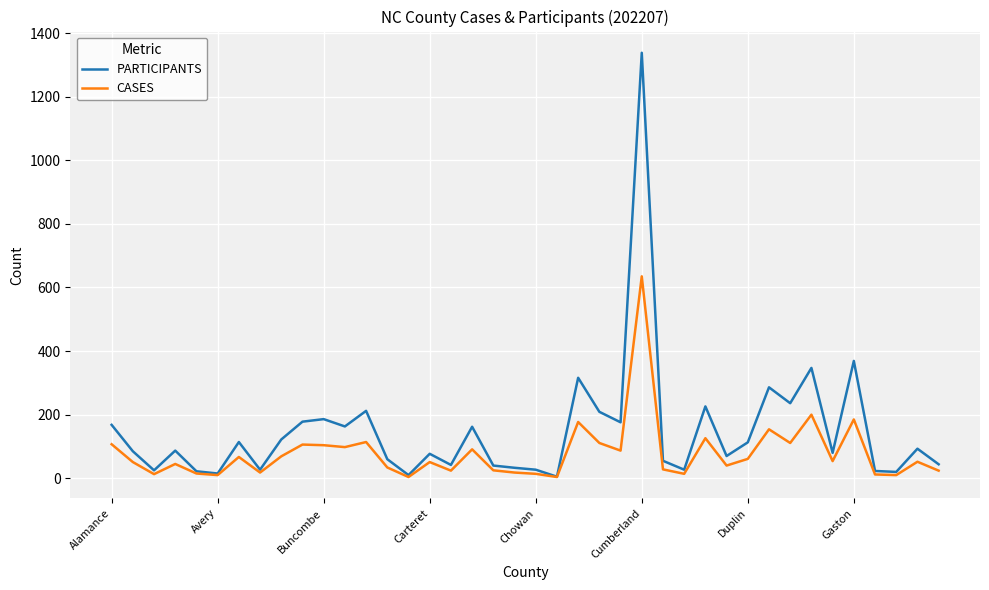

What is the maximum value for PARTICIPANTS?

1338